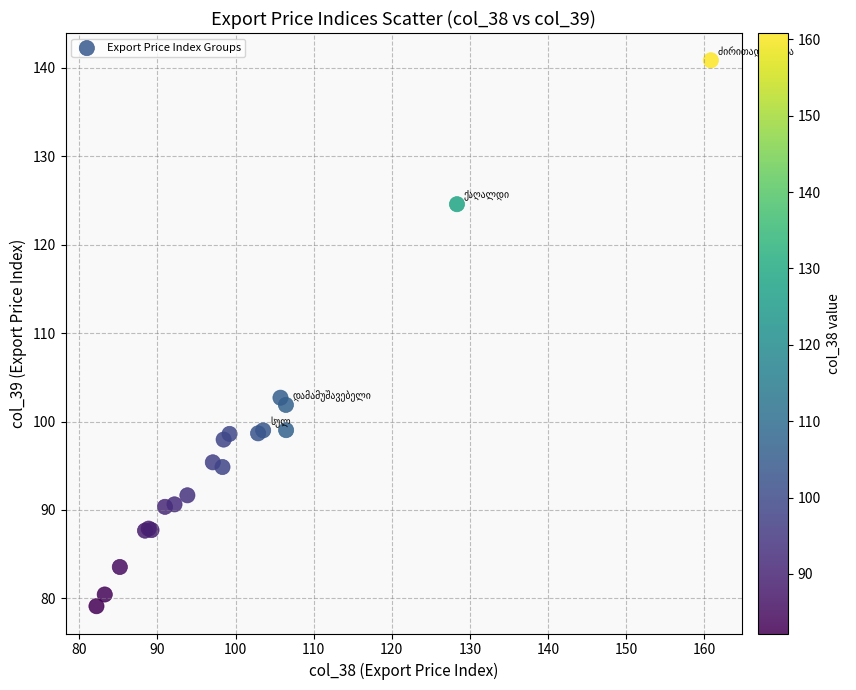

What Y value in the scatter plot is closest to 109?

102.7